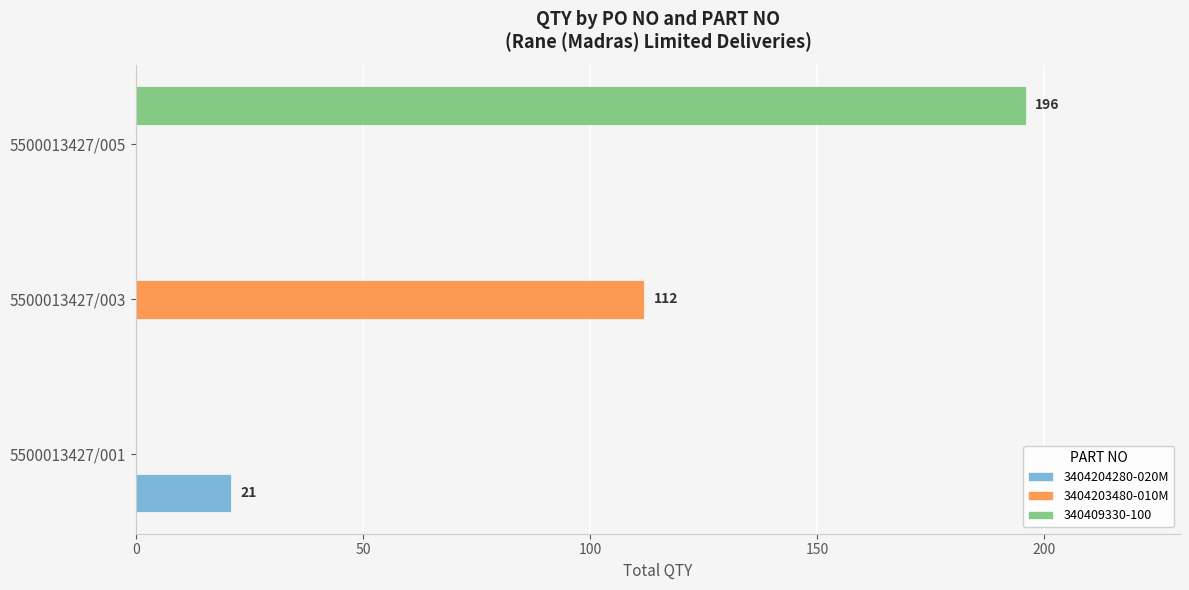

What is the maximum value shown in the chart?

196